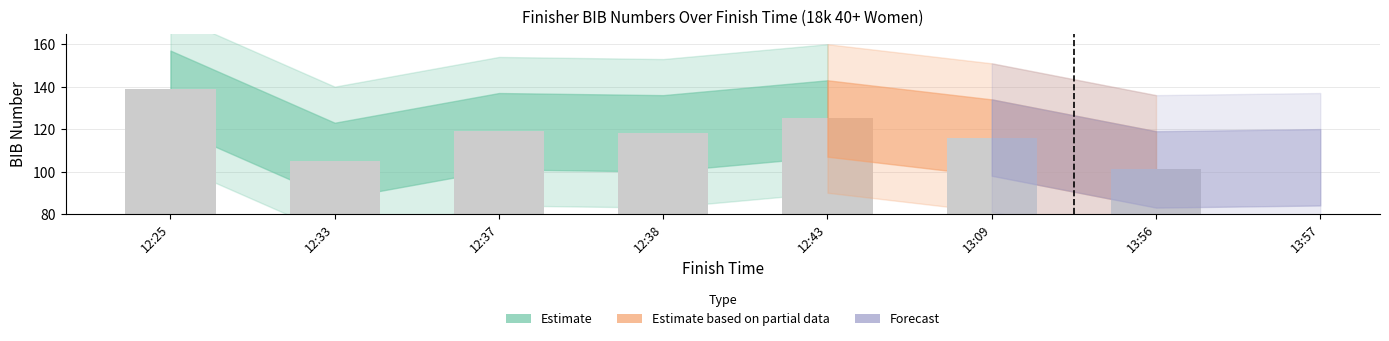

List the labels in order of value, largest first.

12:25, 12:43, 12:37, 12:38, 13:09, 12:33, 13:57, 13:56